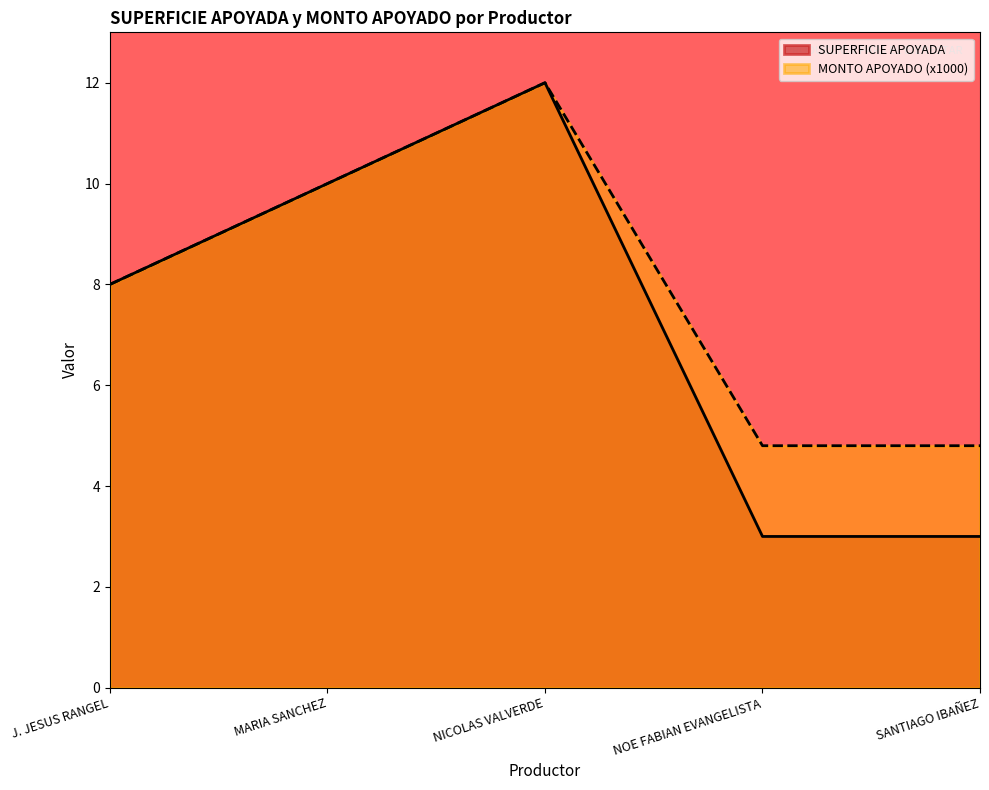

Count the number of data series in this chart.

2